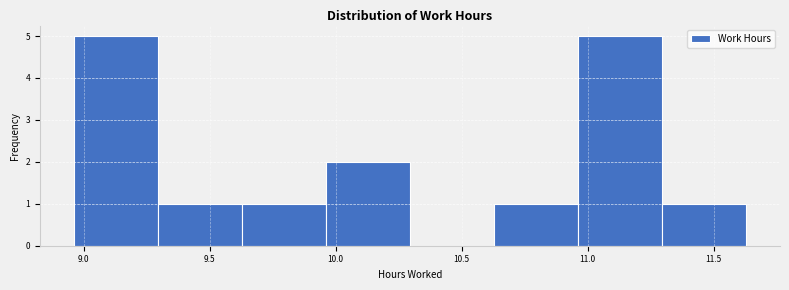

What is the height of the bar covering 10.65 to 10.95 on the x-axis? Neither the bar edges nor the heights are printed on the chart, so give them approximately, as read against the axes.

1